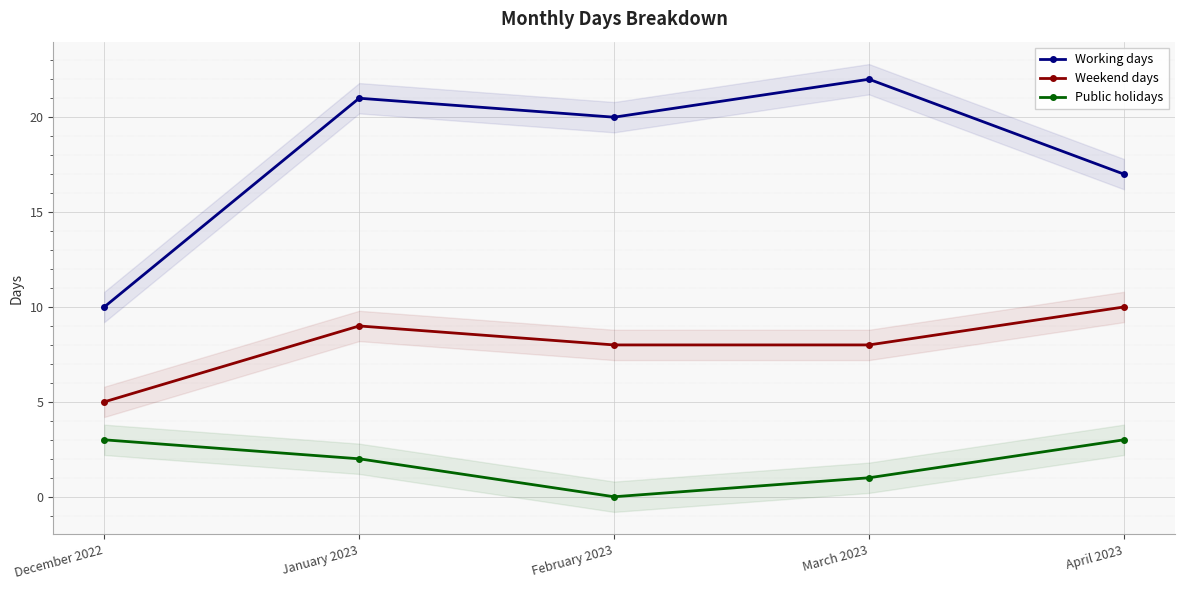

Reading left to right, list all the values displayed in this chart.

Working days: December 2022=10	January 2023=21	February 2023=20	March 2023=22	April 2023=17
Weekend days: December 2022=5	January 2023=9	February 2023=8	March 2023=8	April 2023=10
Public holidays: December 2022=3	January 2023=2	February 2023=0	March 2023=1	April 2023=3